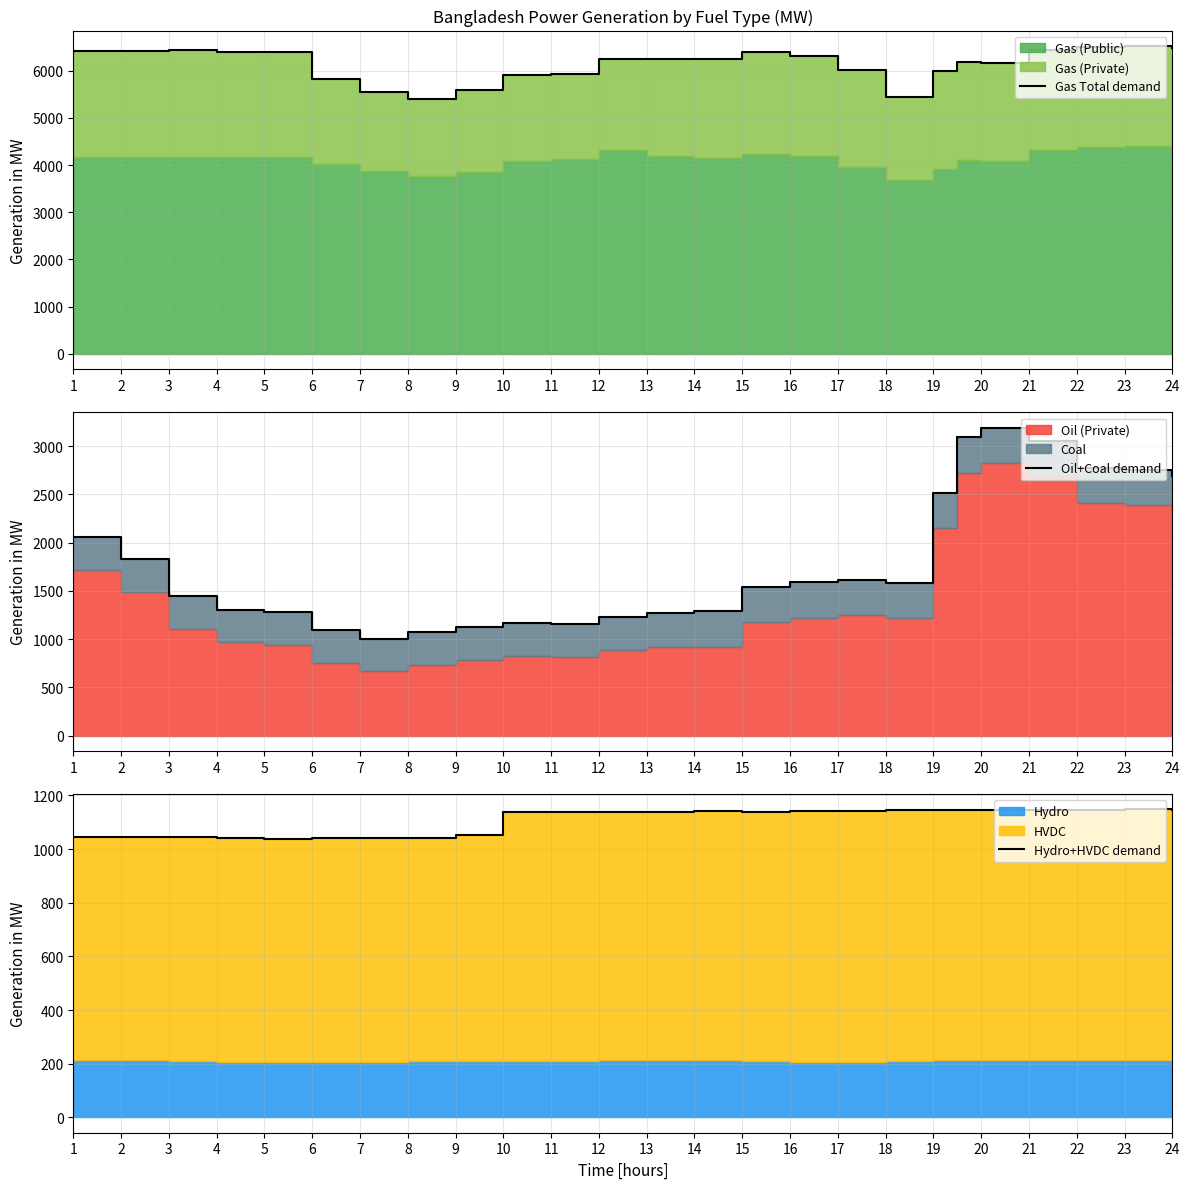

What is the sum of the Hydro+HVDC demand values at 17 and 6?

2182